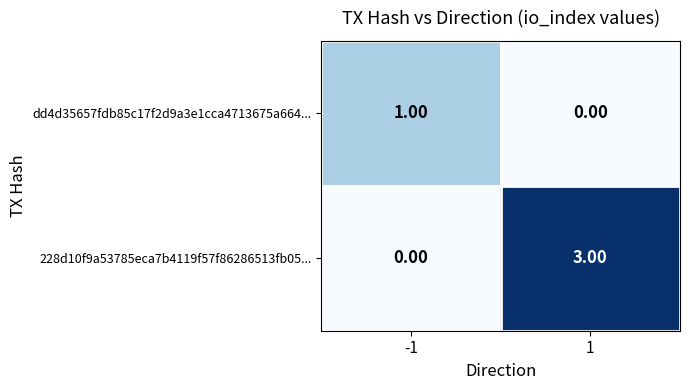

Is the value of 228d10f9a53785eca7b4119f57f86286513fb05... at 1 greater than the value of dd4d35657fdb85c17f2d9a3e1cca4713675a664... at -1?

Yes